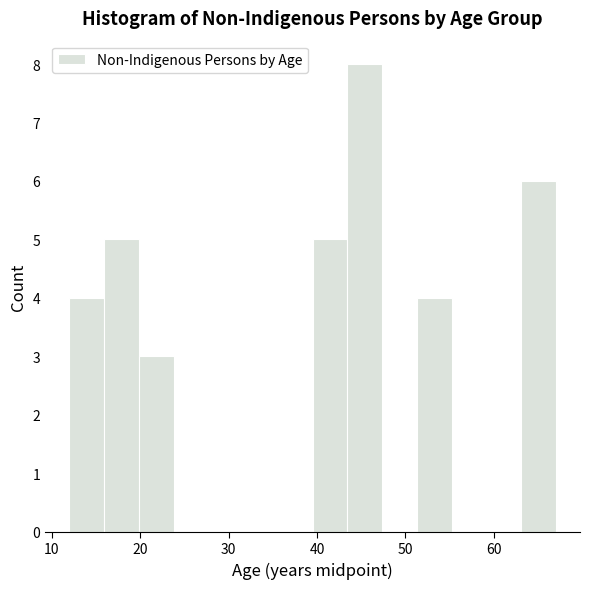

Around what value on the x-axis is the tallest bar? Give the approximate position of its centre, as read against the axis.

45